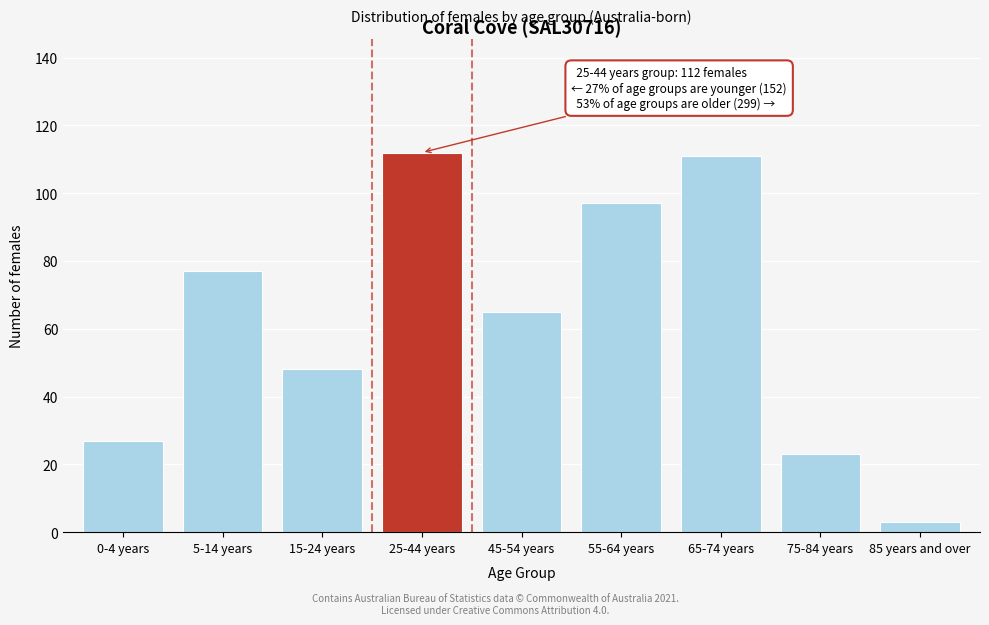

Reading left to right, transcribe all the data shown in this chart.

0-4 years=27	5-14 years=77	15-24 years=48	25-44 years=112	45-54 years=65	55-64 years=97	65-74 years=111	75-84 years=23	85 years and over=3